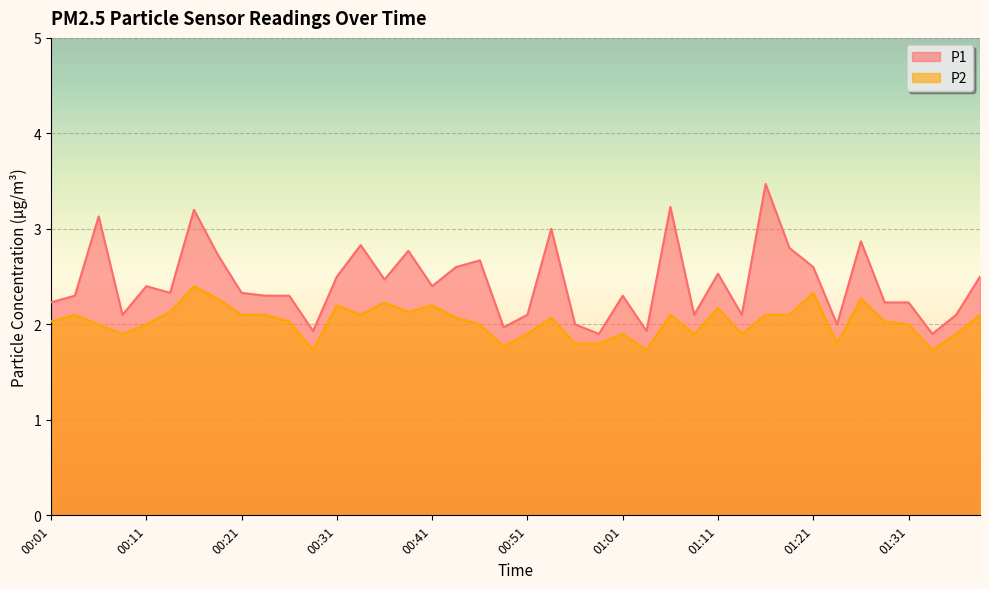

Reading left to right, what are all the values shown in this chart?

P1: 2.2	2.3	3.1	2.1	2.4	2.3	3.2	2.7	2.3	2.3	2.3	1.9	2.5	2.8	2.5	2.8	2.4	2.6	2.7	2.0	2.1	3.0	2.0	1.9	2.3	1.9	3.2	2.1	2.5	2.1	3.5	2.8	2.6	2.0	2.9	2.2	2.2	1.9	2.1	2.5
P2: 2.0	2.1	2.0	1.9	2.0	2.1	2.4	2.3	2.1	2.1	2.0	1.7	2.2	2.1	2.2	2.1	2.2	2.1	2.0	1.8	1.9	2.1	1.8	1.8	1.9	1.7	2.1	1.9	2.2	1.9	2.1	2.1	2.3	1.8	2.3	2.0	2.0	1.7	1.9	2.1